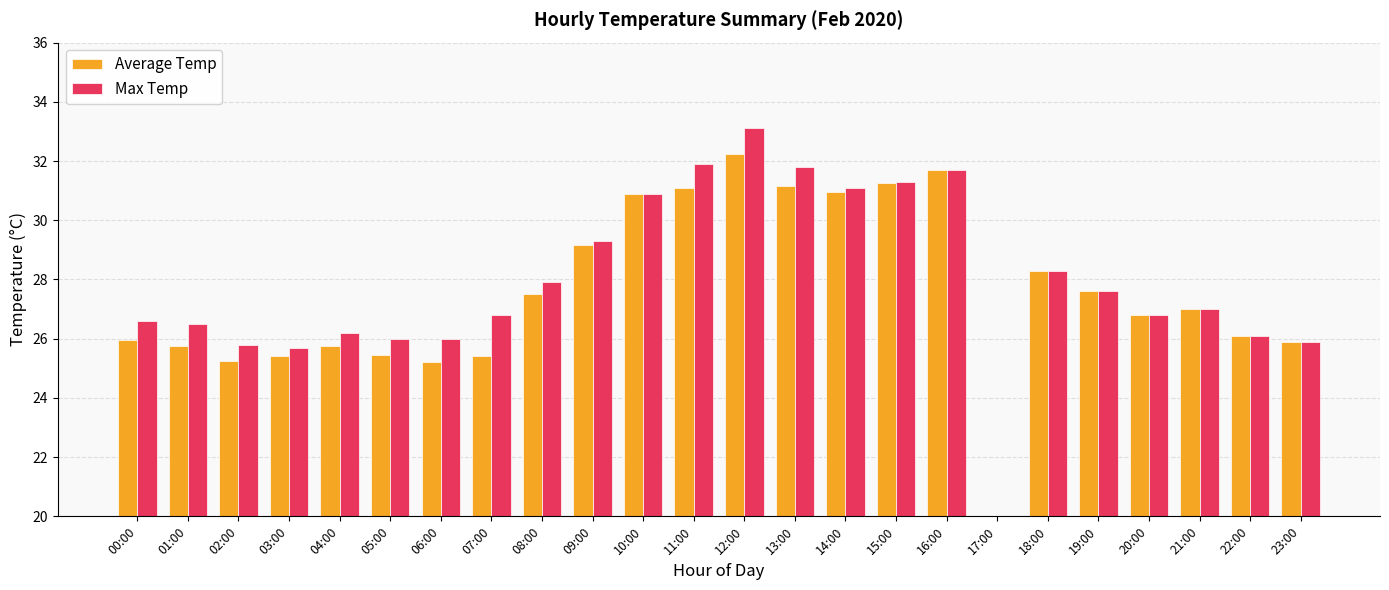

At which category is the sum across all series the highest?

12:00